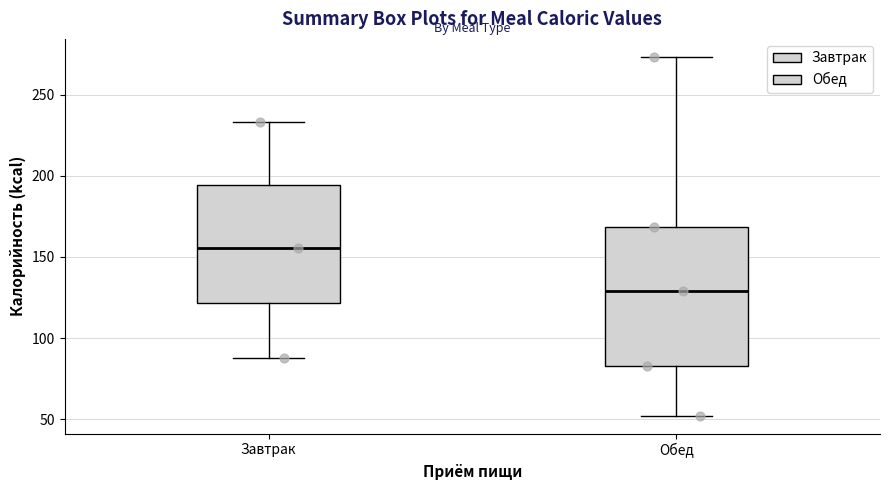

Which box's median line is the highest?

Завтрак